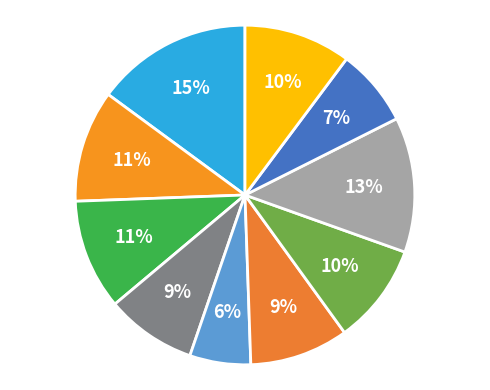

How many slices are in this pie chart?

10